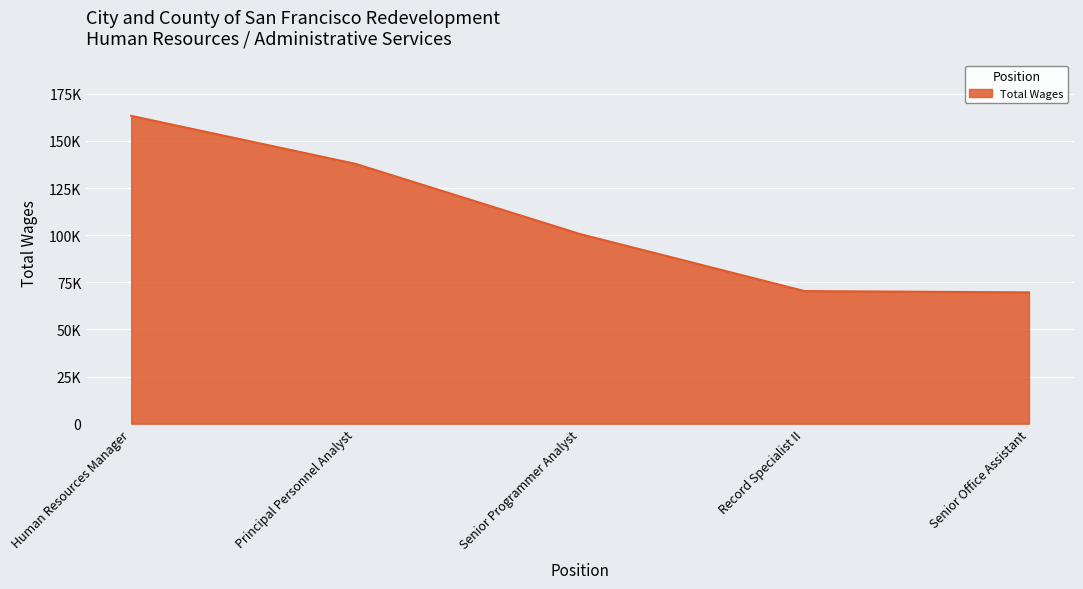

What is the greatest value displayed?

163290